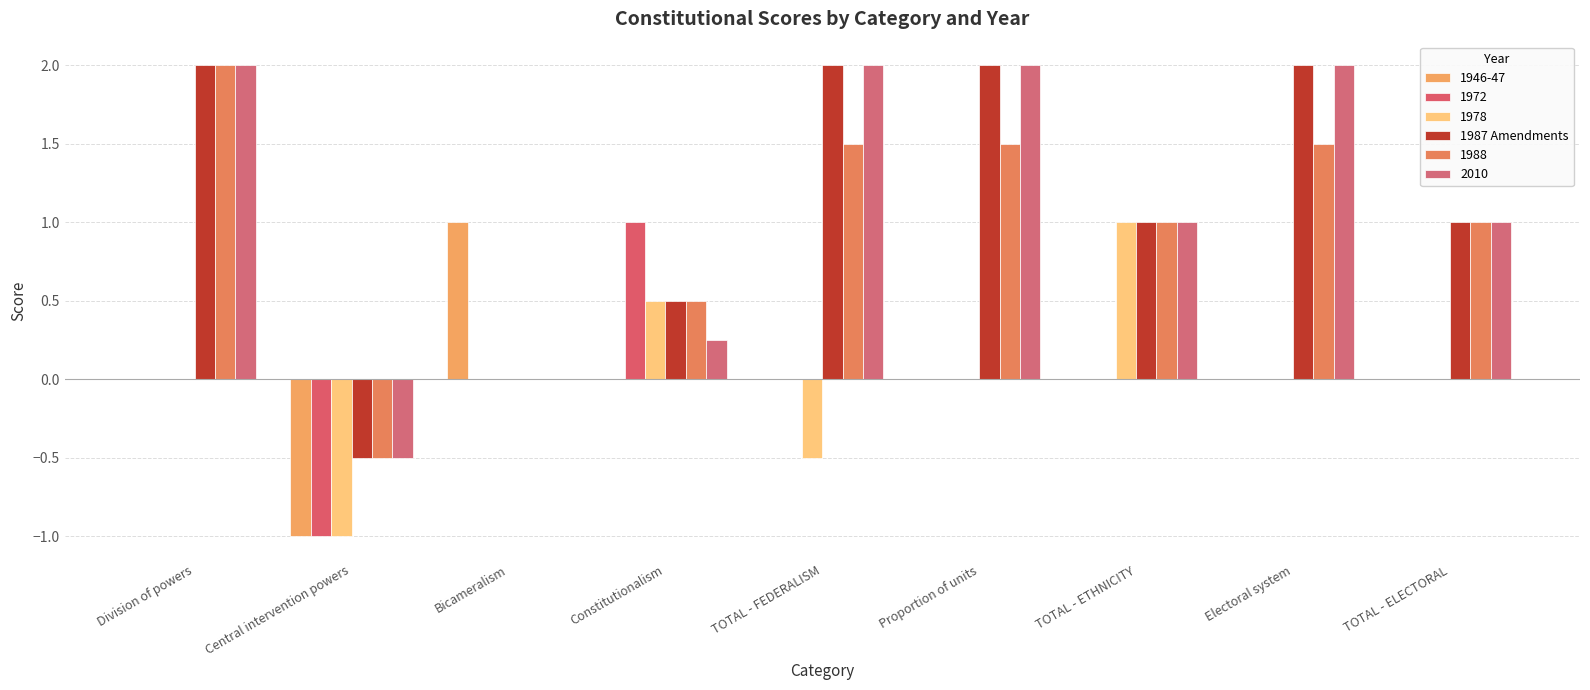

Are the bars horizontal?

No